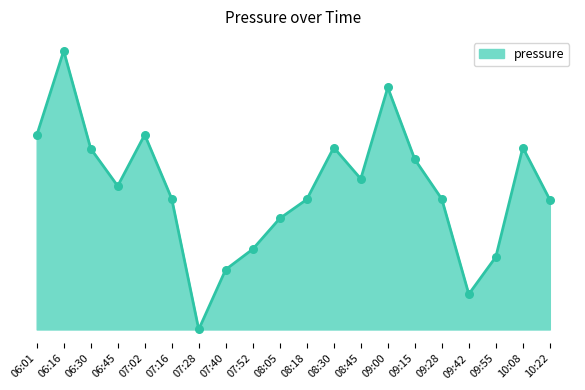

What is the change in value from 08:45 to 09:28?

-2.8